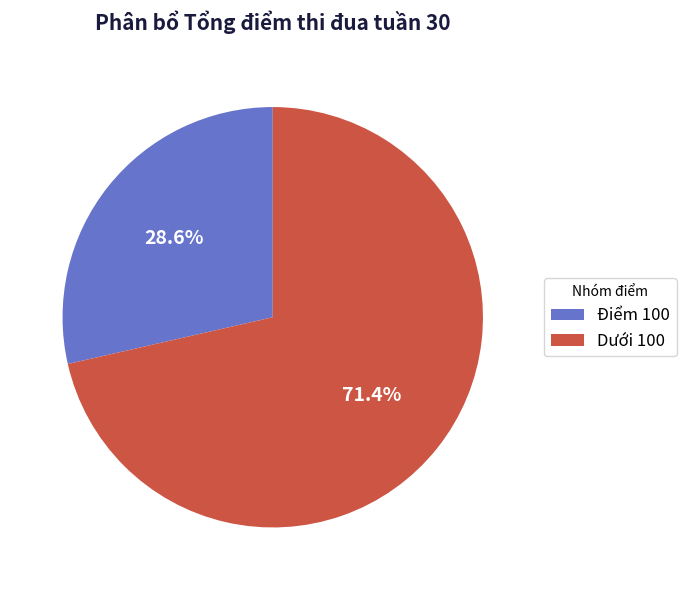

Does any single category account for the majority?

Yes